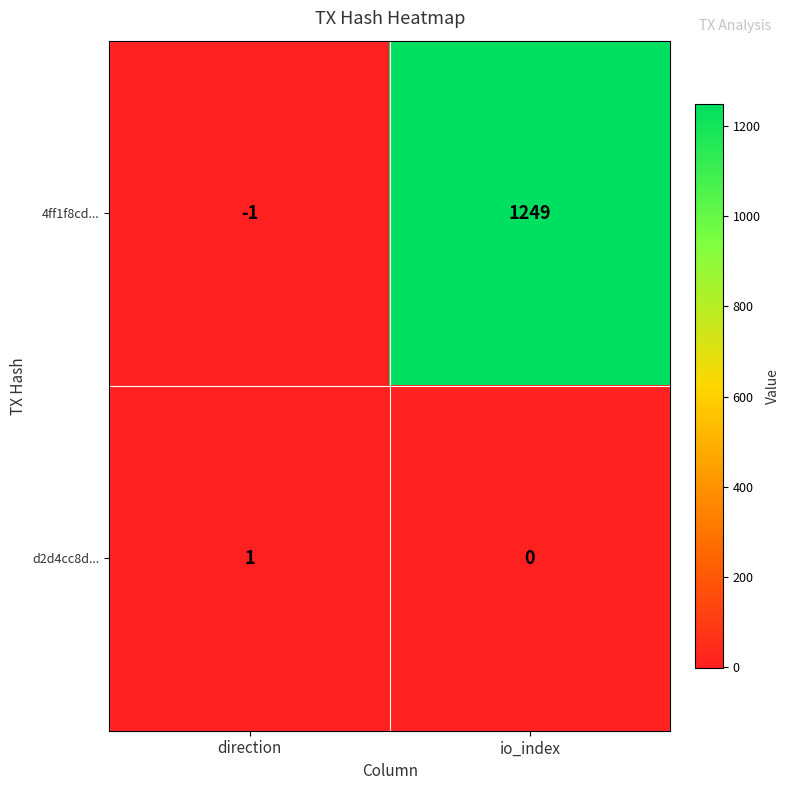

Between direction and io_index, which series saw the biggest shift?

4ff1f8cd...